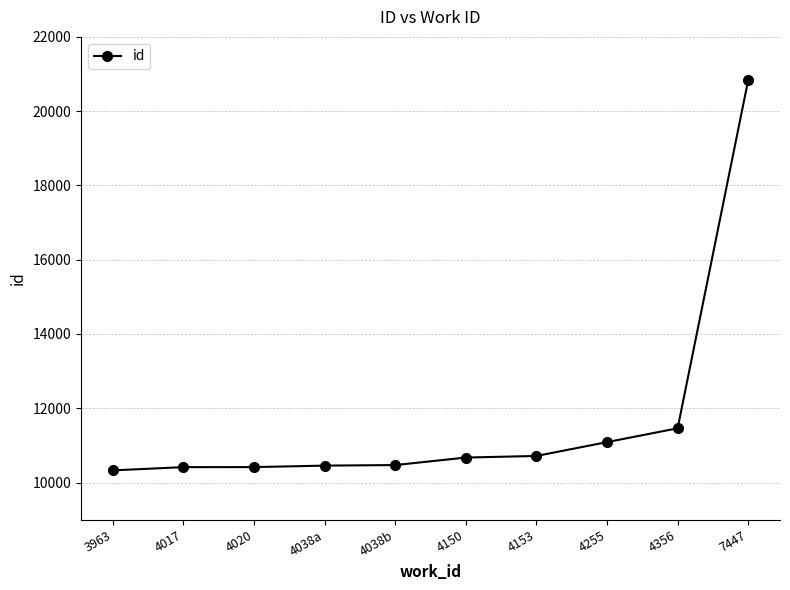

What position from the left is 4153?

7